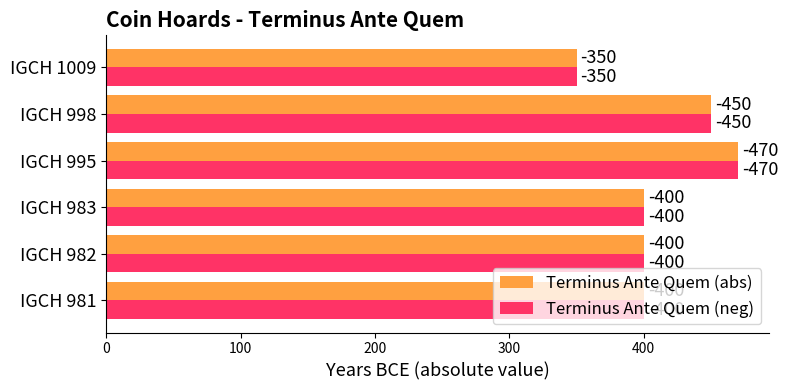

What are all the series names shown in the legend?

Terminus Ante Quem (abs), Terminus Ante Quem (neg)